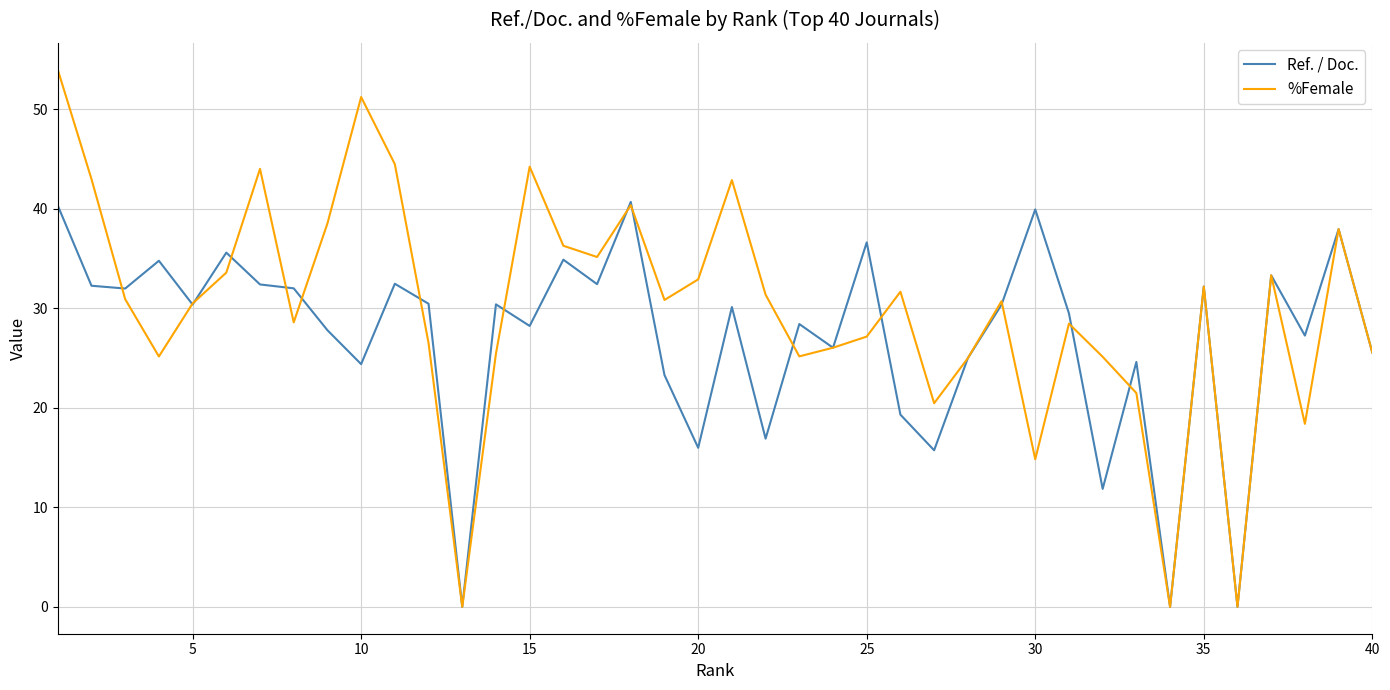

Rank the series by their average value, from lowest to highest.

Ref. / Doc., %Female